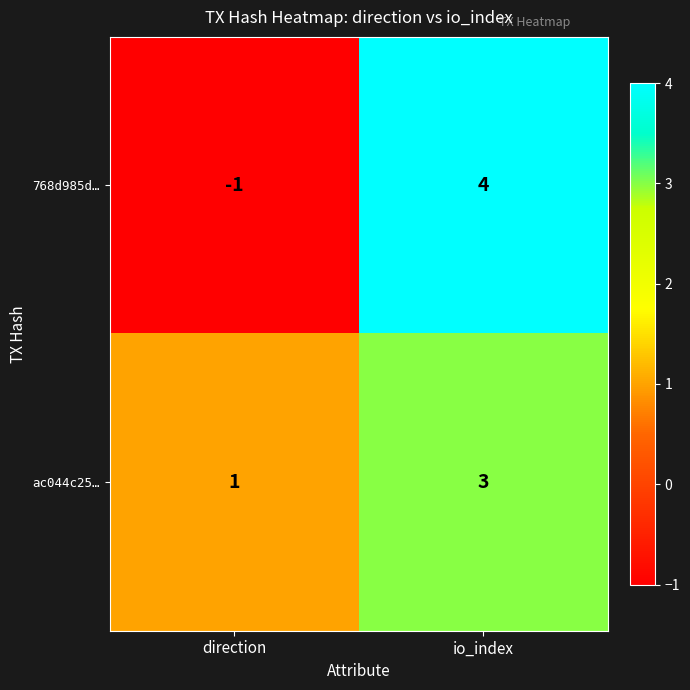

What is the difference between the highest and lowest values at io_index?

1